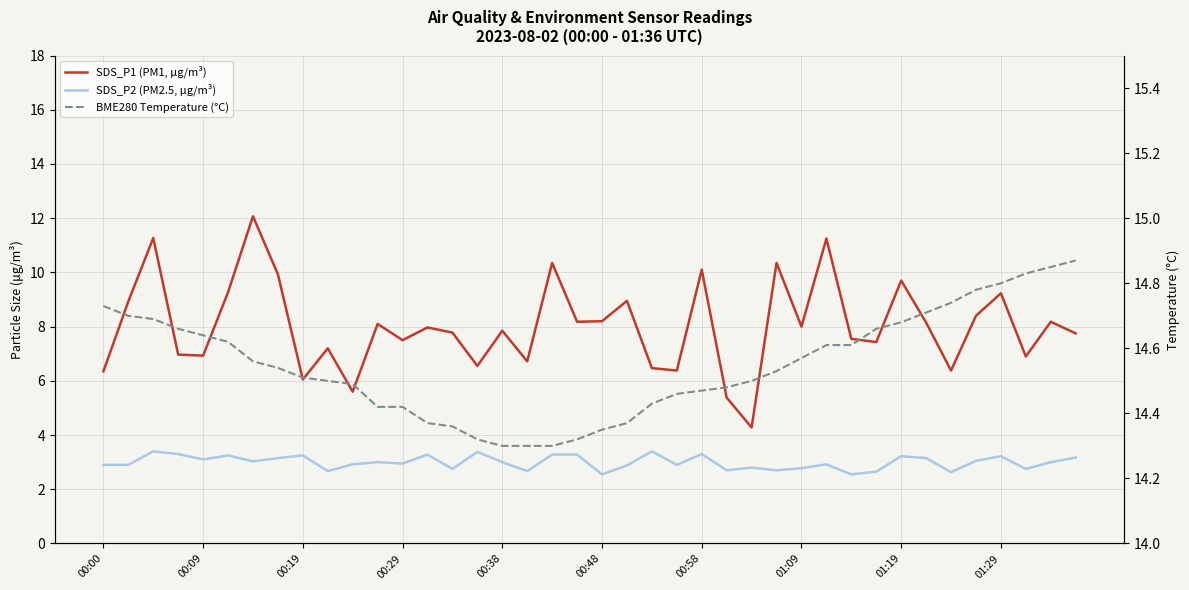

What is the difference between the second highest and second lowest values in the SDS_P1 (PM1, µg/m³) series?

5.9